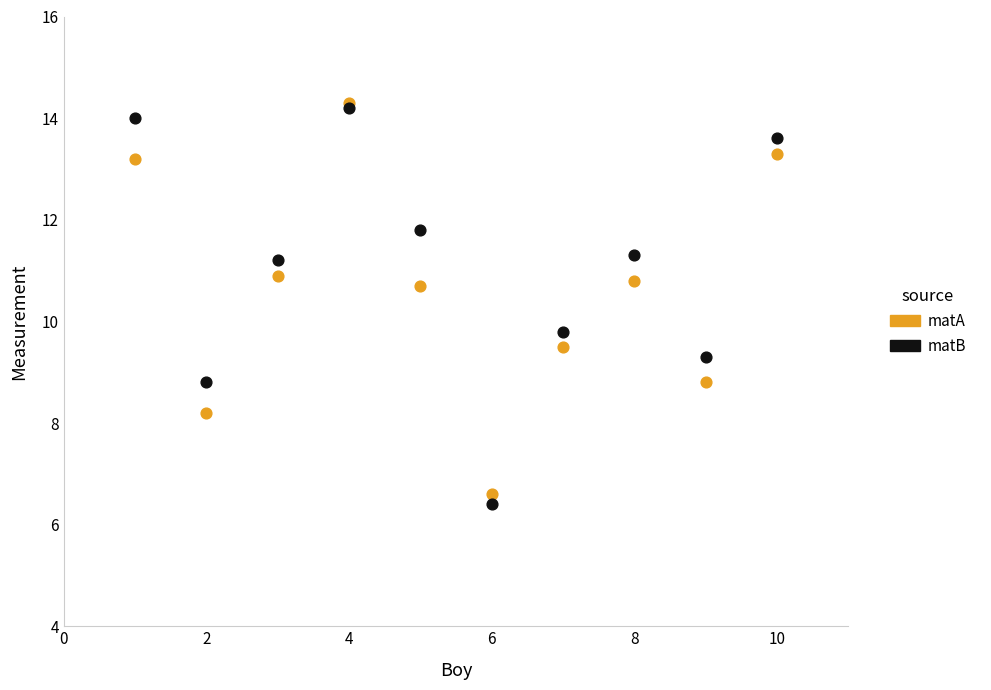

In the matB series, what Y value is closest to 10?

9.8